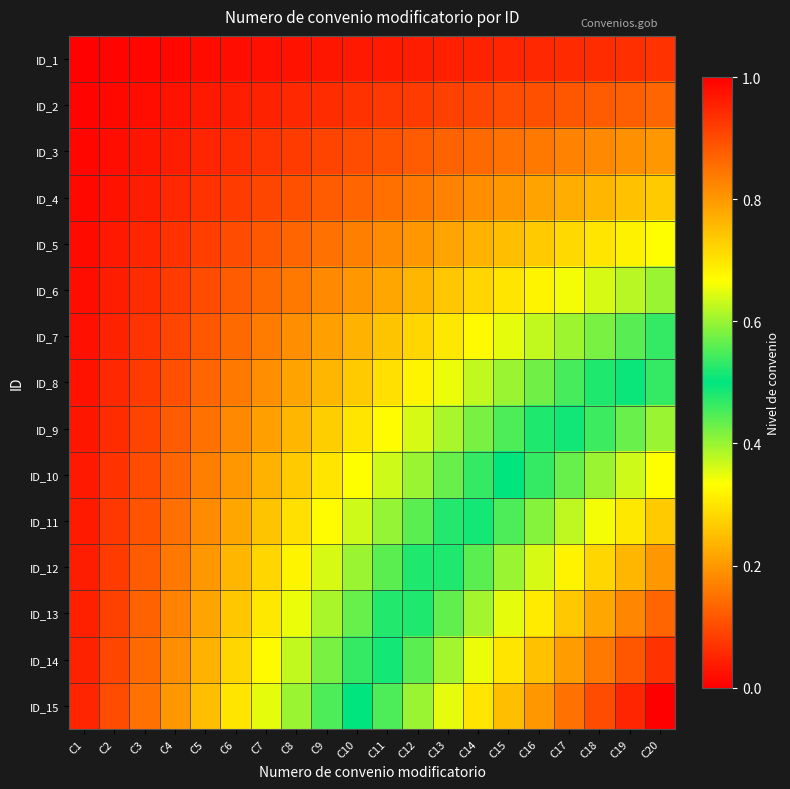

How many data points does each series have?

20